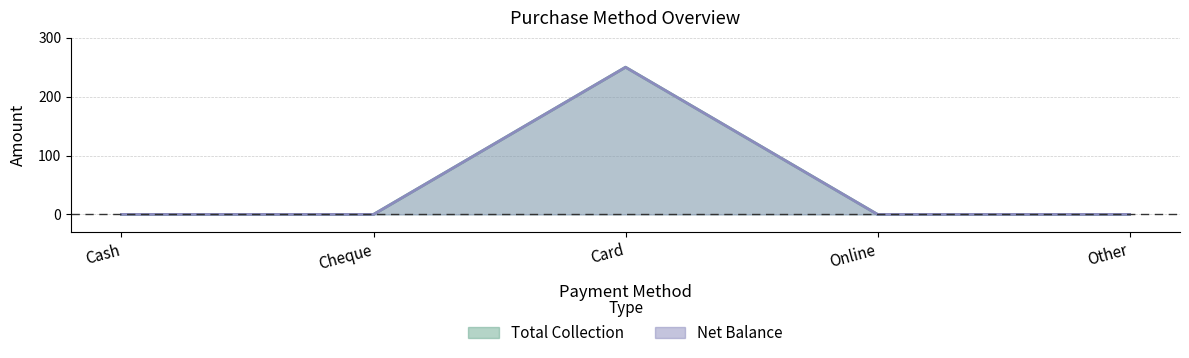

In Net Balance, how many points are higher than both neighbors (excluding endpoints)?

1